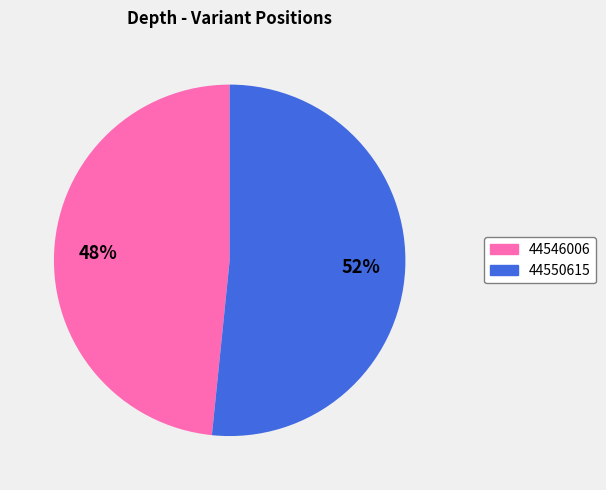

Is there any slice that represents more than half of the pie?

Yes